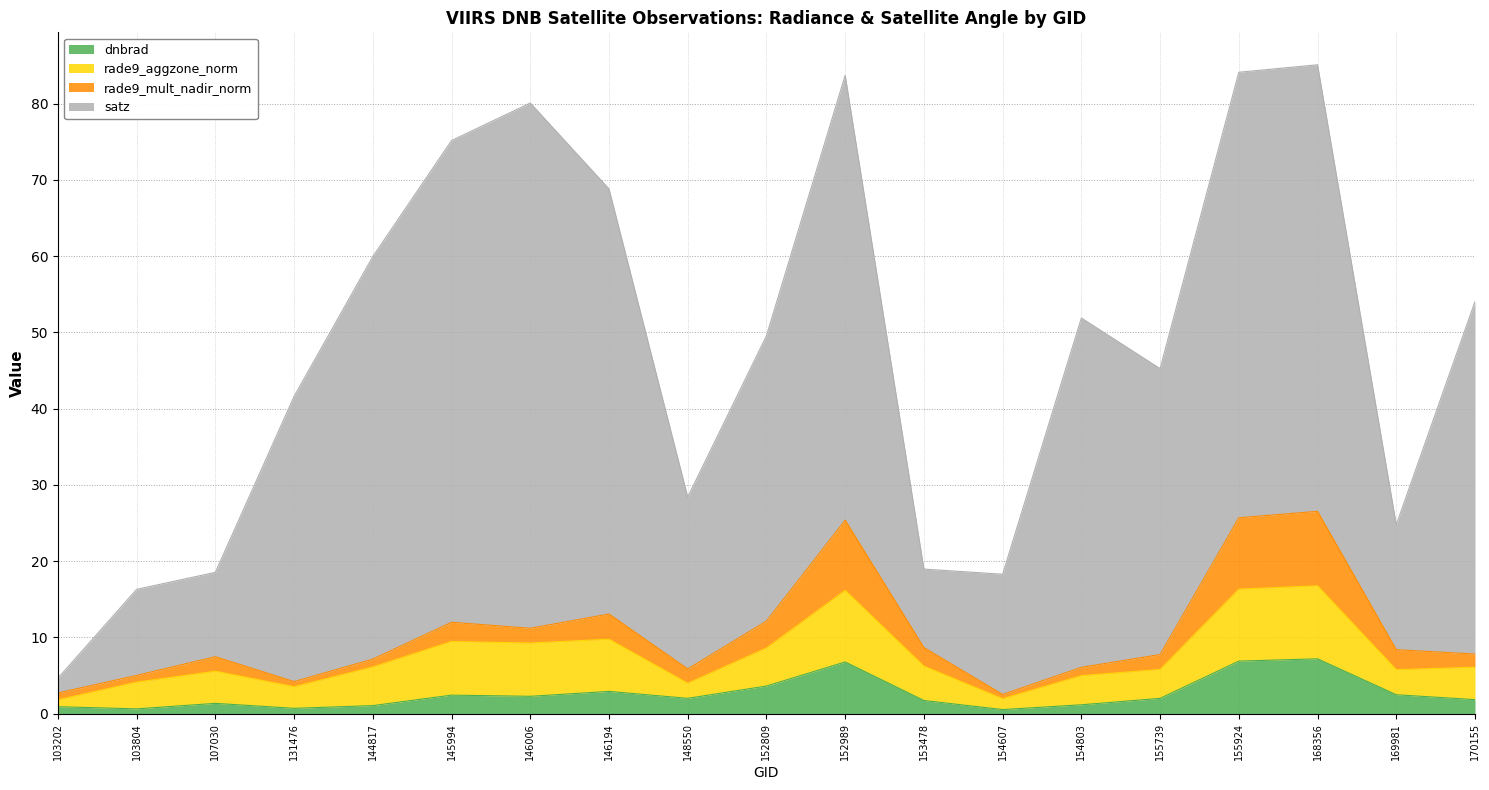

How many interior local peaks does the rade9_mult_nadir_norm series have?

5